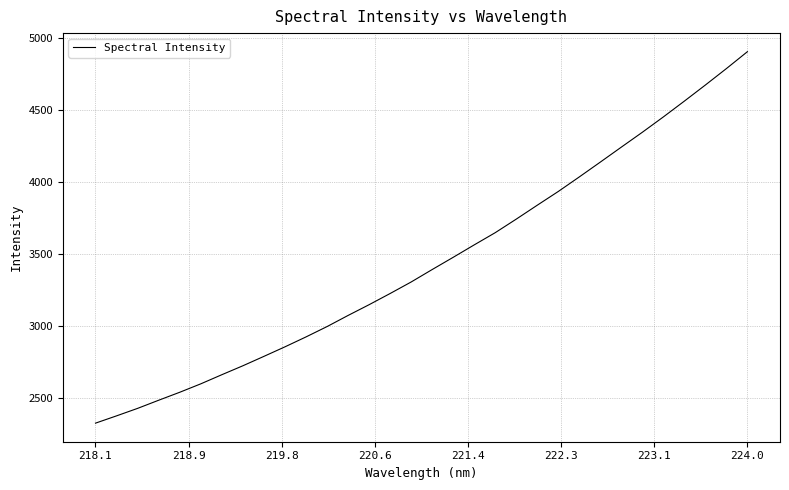

What is the difference between the maximum and minimum values?

2578.6